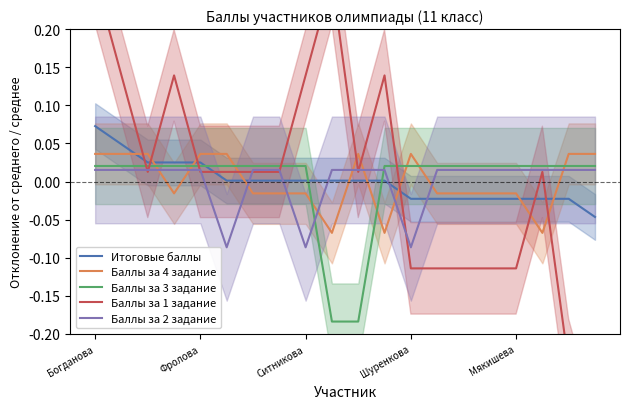

How many times do Баллы за 4 задание and Итоговые баллы cross each other?

9